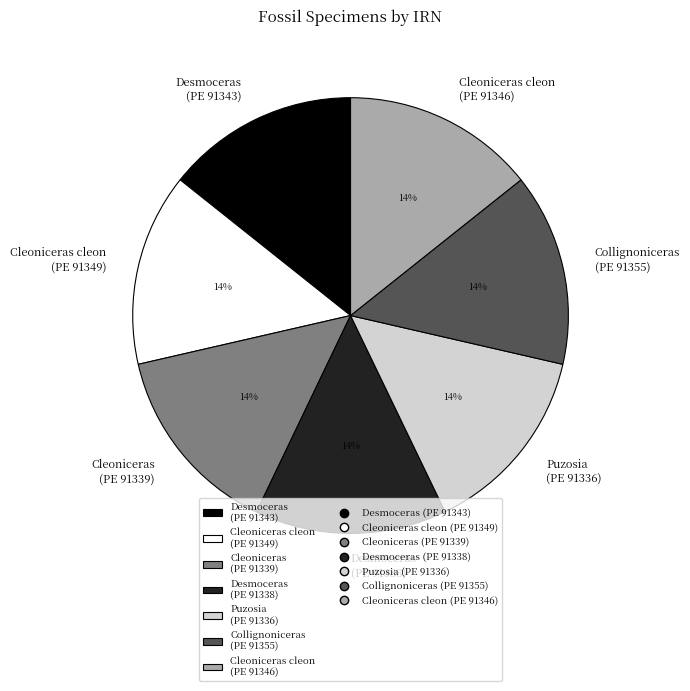

Does any single category account for the majority?

No